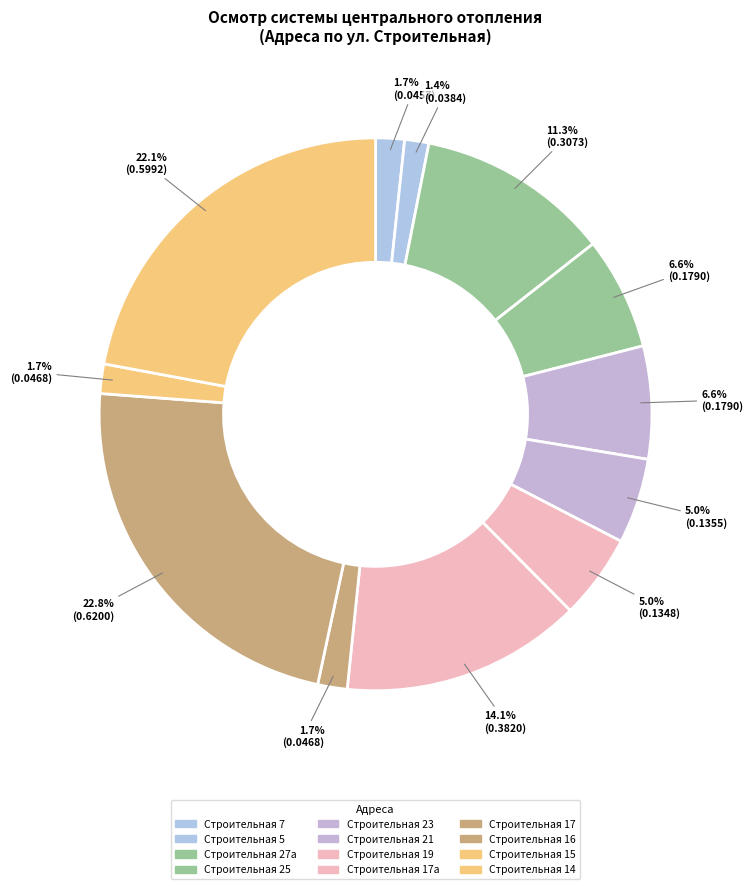

True or false: Строительная 19 accounts for 5% of the total.

True